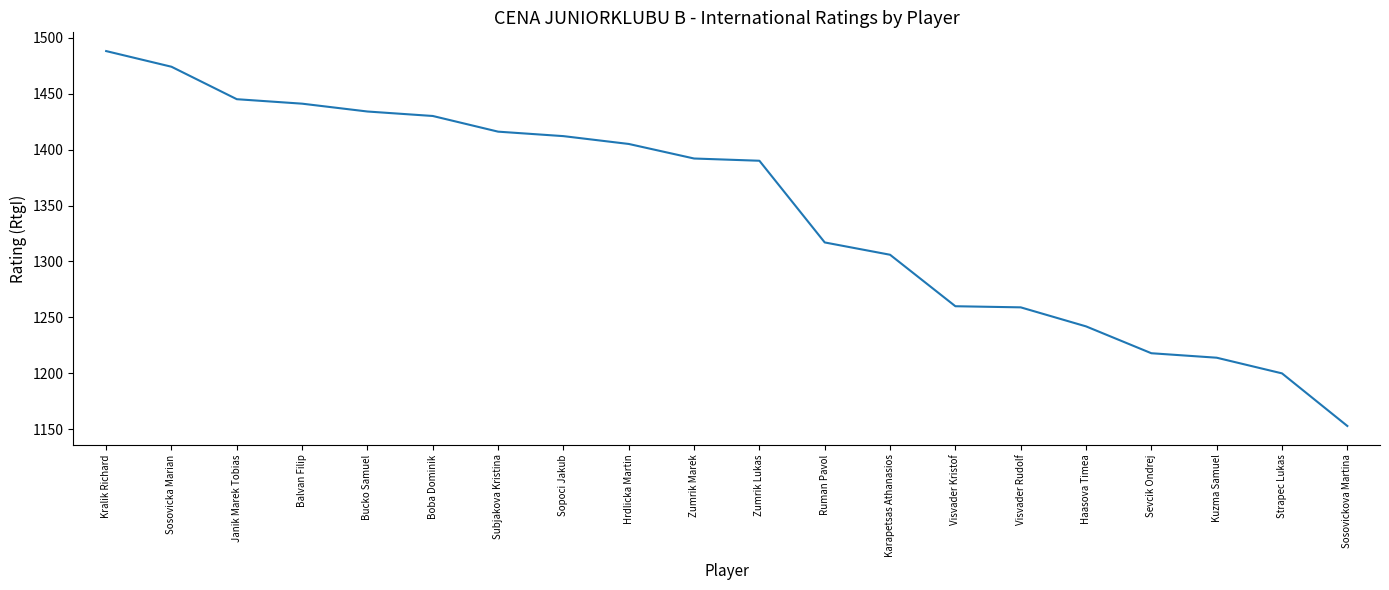

Between Hrdlicka Martin and Subjakova Kristina, which is larger?

Subjakova Kristina